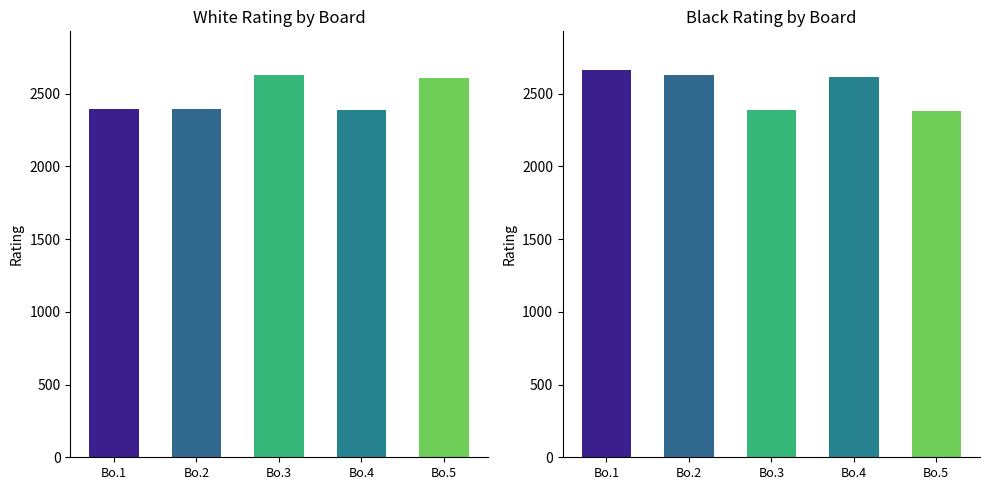

How many data points does each series have?

5